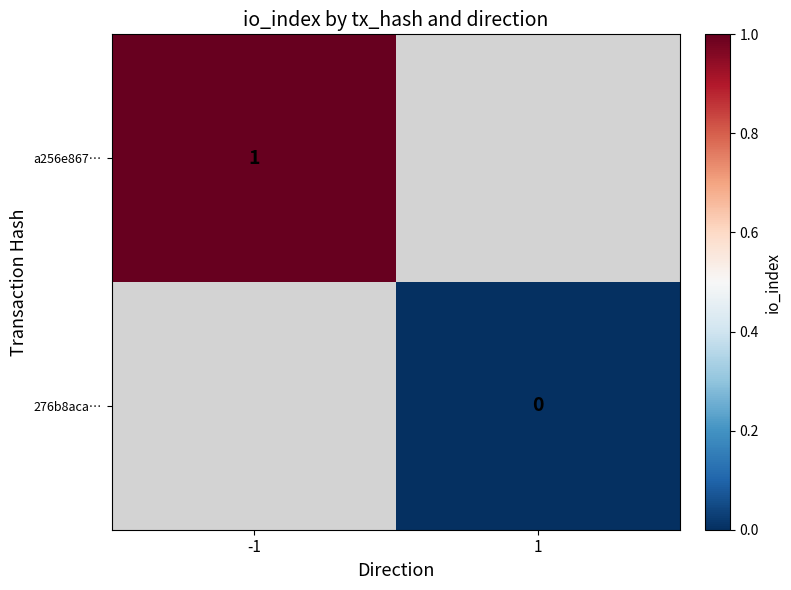

Is the value of 276b8aca… at 1 greater than the value of a256e867… at -1?

No